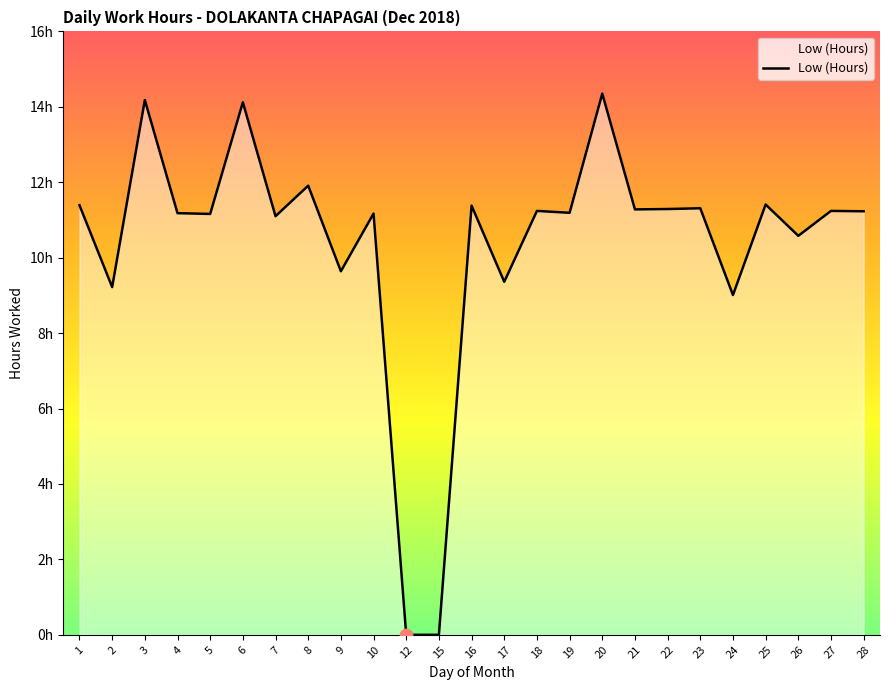

What is the ratio of the value at 8 to the value at 19?

1.1